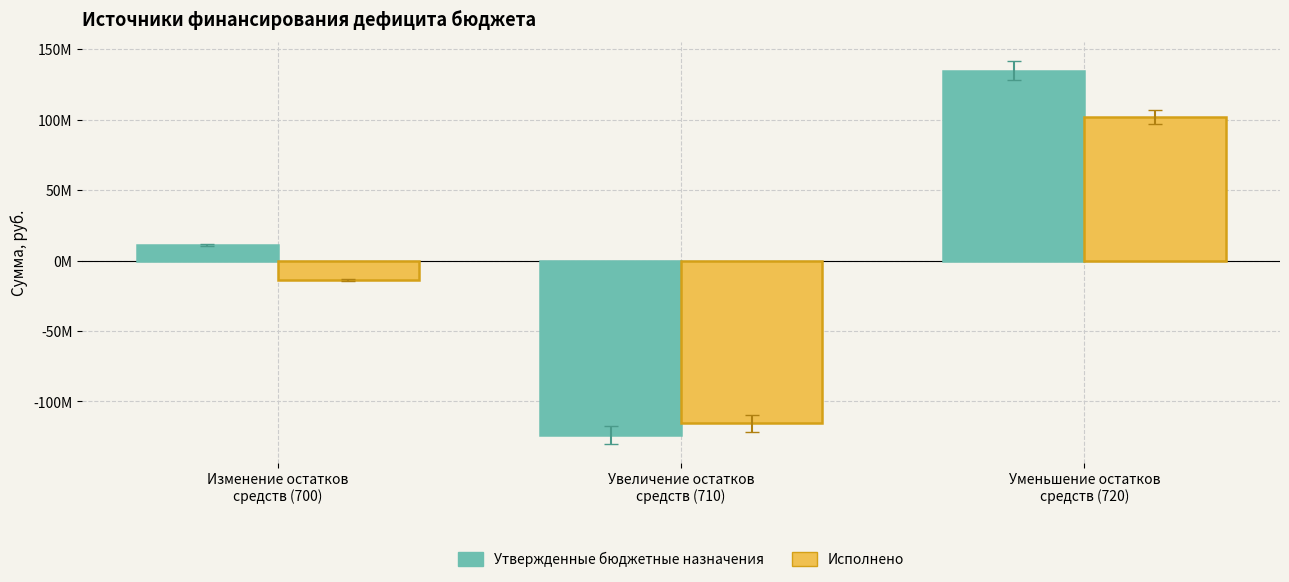

What is the spread (max minus min) of values at Увеличение остатков
средств (710)?

8251194.5